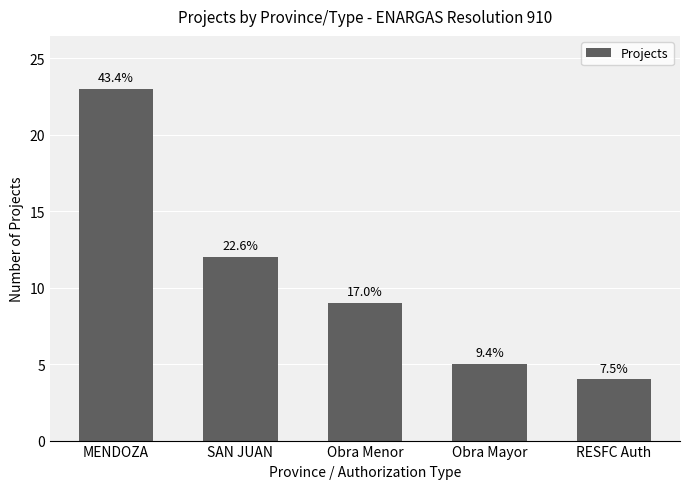

What is the smallest value displayed?

4